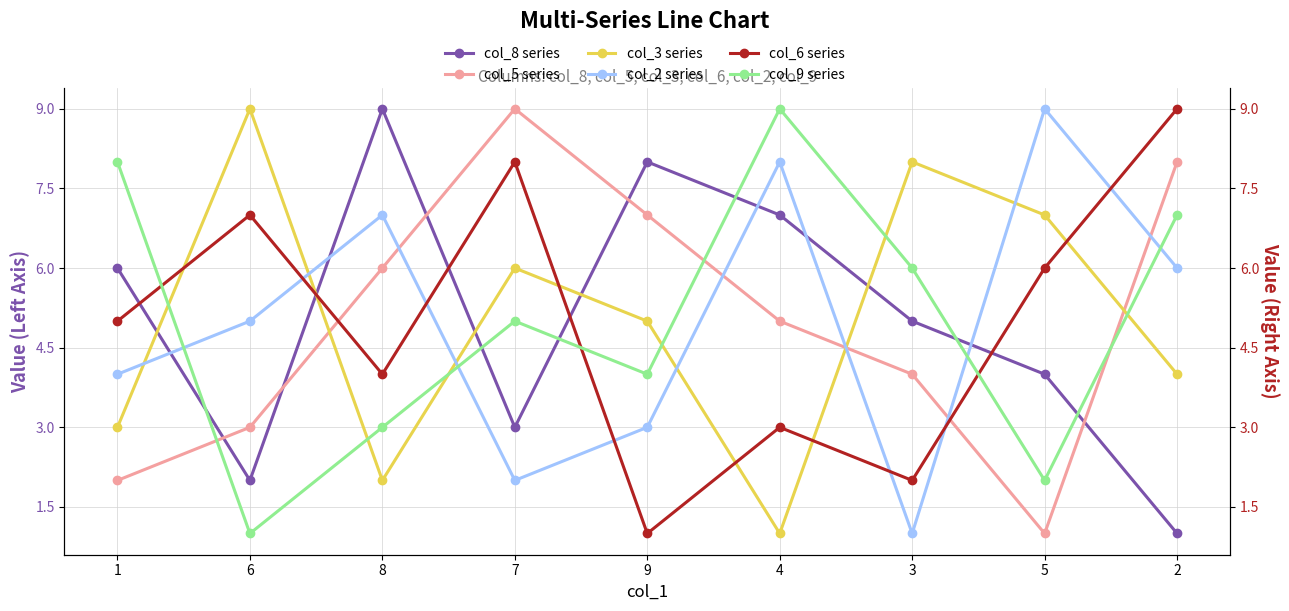

Between which two adjacent categories do col_2 series and col_3 series first intersect?

1 and 6